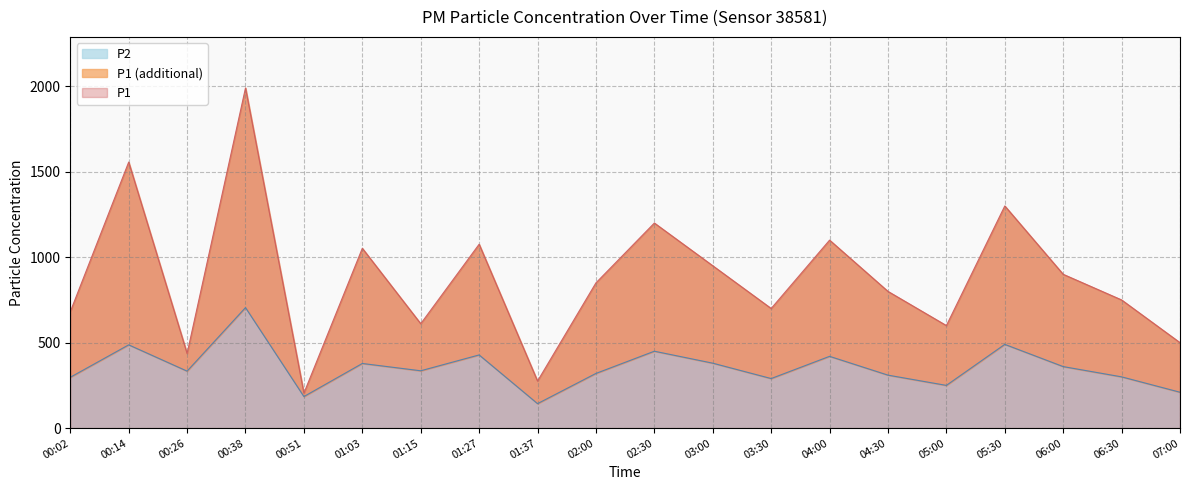

Read the P1 value at 01:03.

1052.2